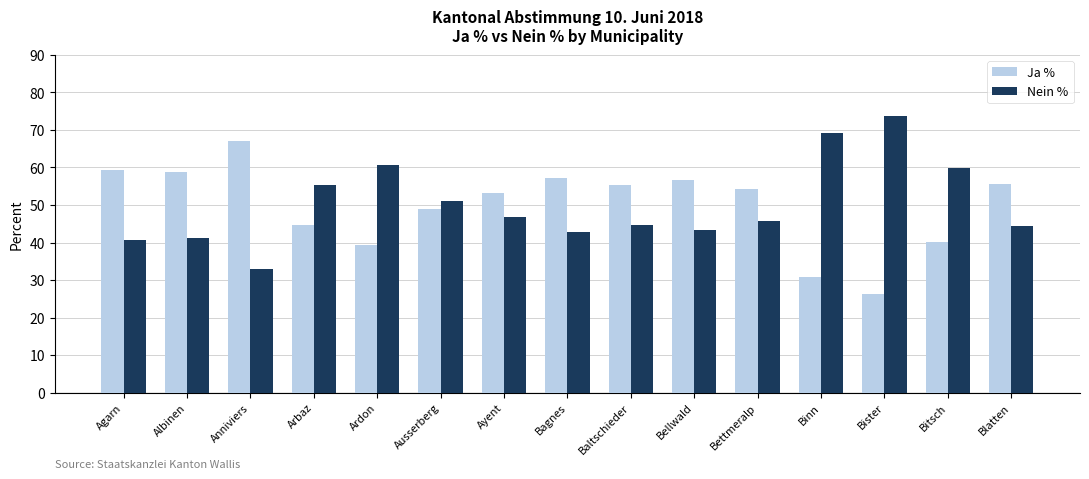

What is the difference between the Ja % values at Bettmeralp and Agarn?

4.9